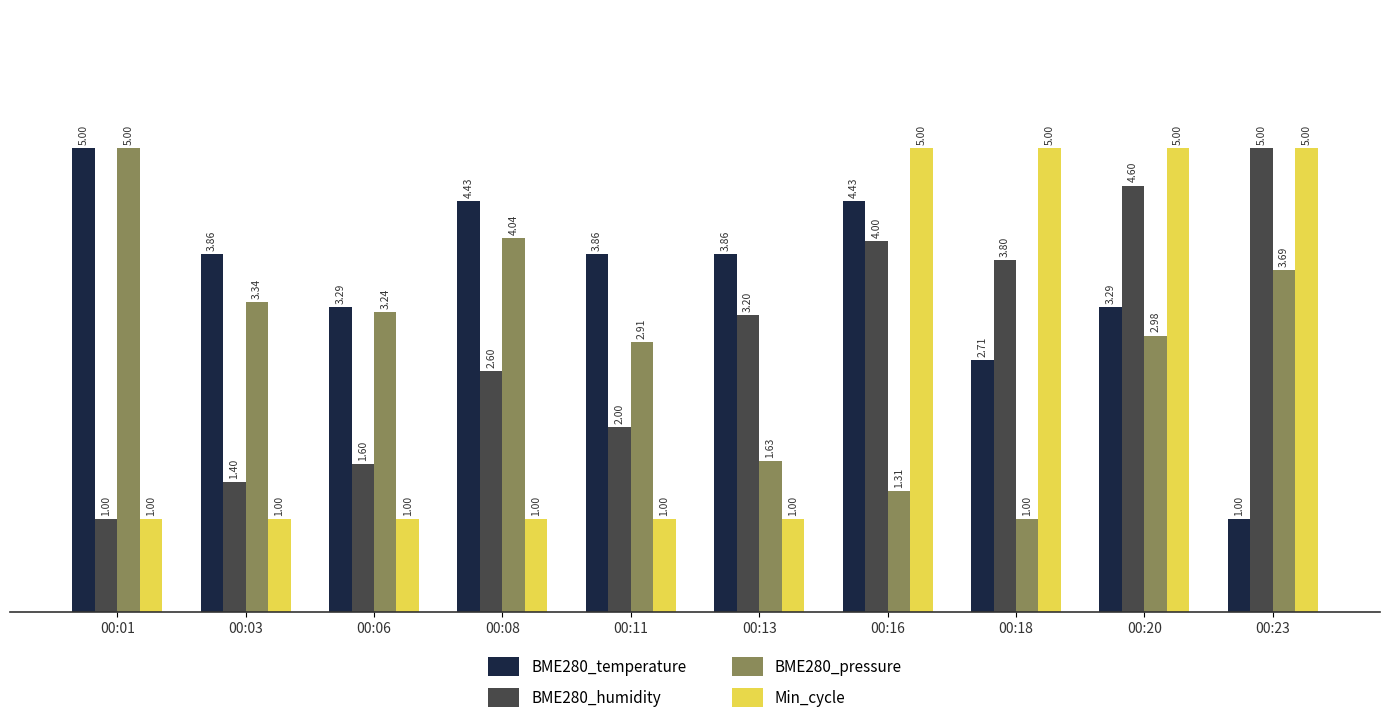

What value does the BME280_humidity series have at 00:23?

5.0